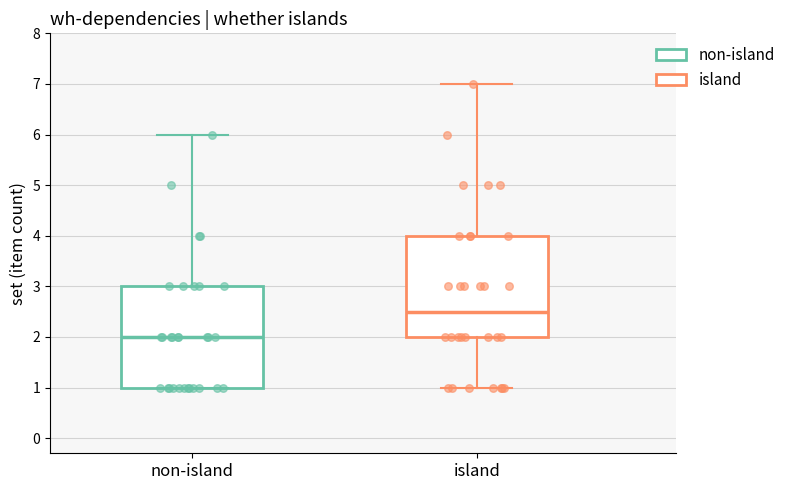

Reading left to right, transcribe this box plot: for each box, give where its median line is, the range the box spans, and where its two whiskers end, as read against the y-axis. The values are not printed on the chart, so give them approximately, as read against the axis.

non-island: median 2.0, box 1.0 to 3.0, whiskers 1.0 to 6.0
island: median 2.5, box 2.0 to 4.0, whiskers 1.0 to 7.0